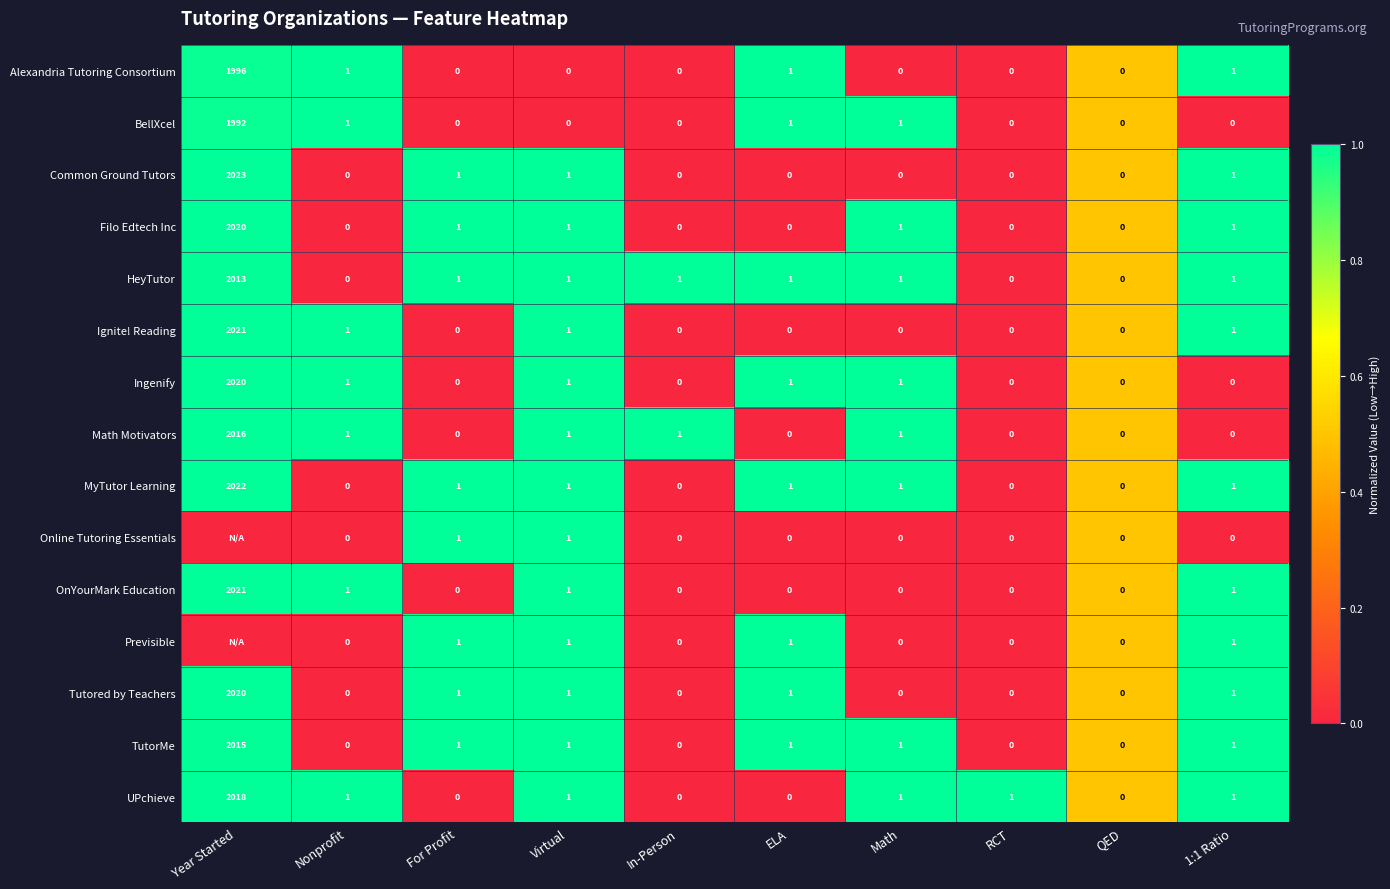

How many series are shown in this chart?

15